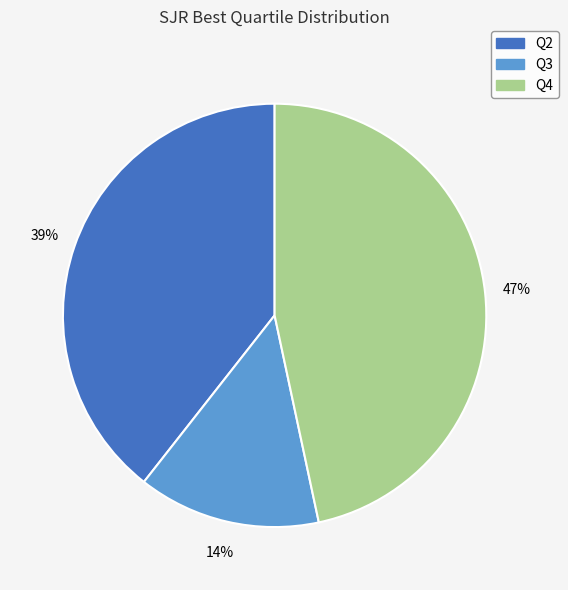

To the nearest percent, what portion does Q4 represent?

47%